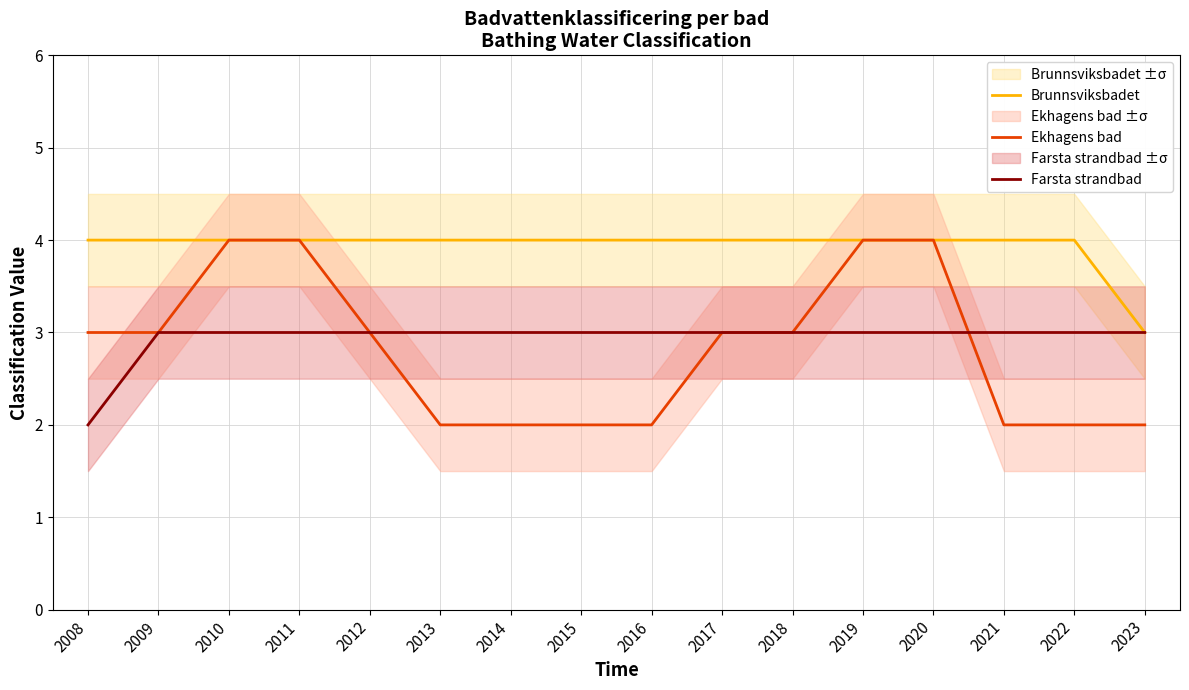

At how many categories does at least one series exceed 2?

16